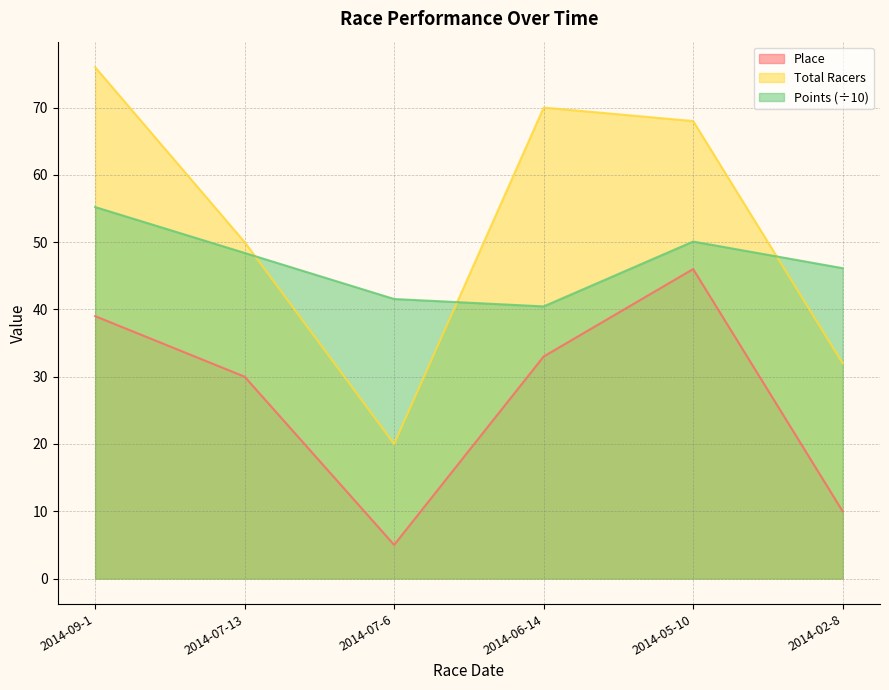

Rank the categories by Place value from highest to lowest.

2014-05-10, 2014-09-1, 2014-06-14, 2014-07-13, 2014-02-8, 2014-07-6